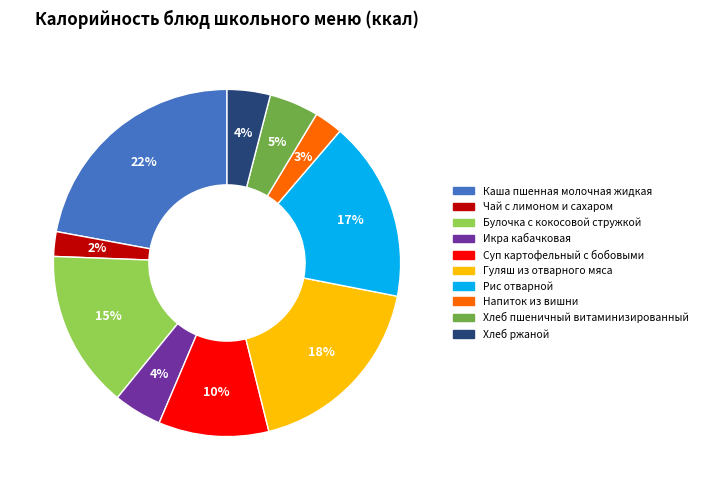

What percentage is the Каша пшенная молочная жидкая slice, to the nearest percent?

22%